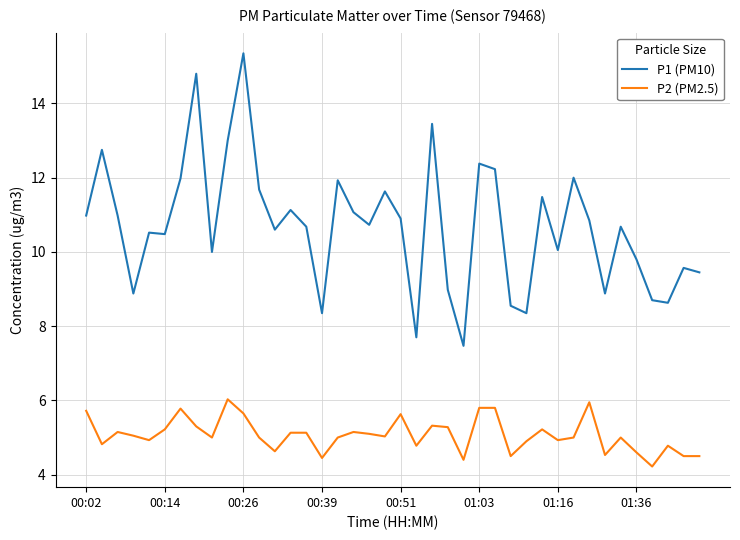

Which series has the largest total across all categories?

P1 (PM10)